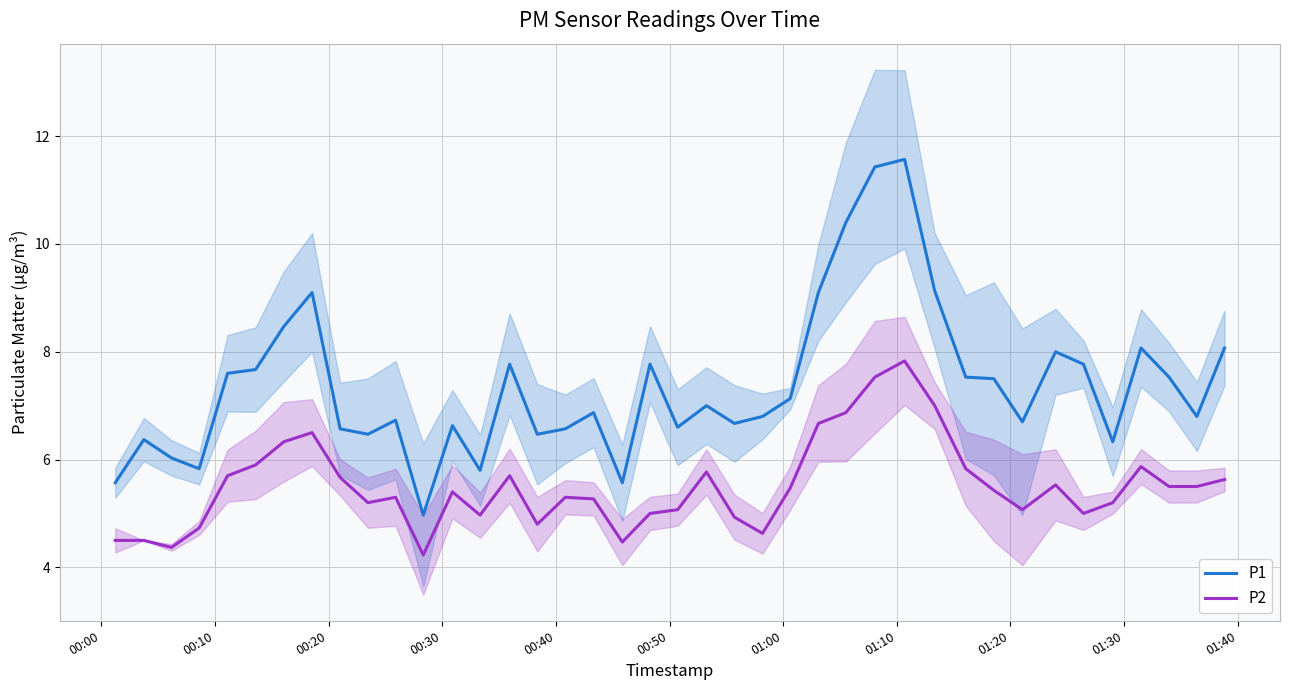

What is the value of the P1 point at the 7th from the left?

8.5